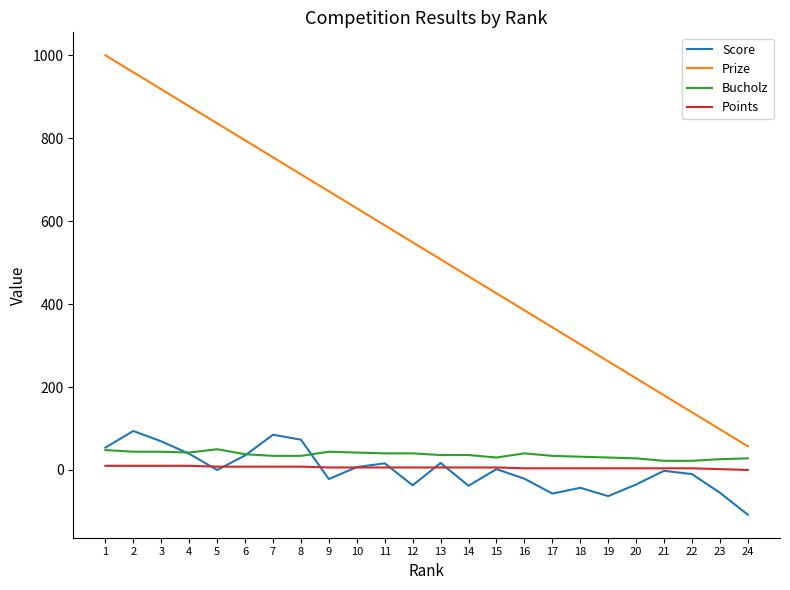

What is the minimum value for Score?

-108